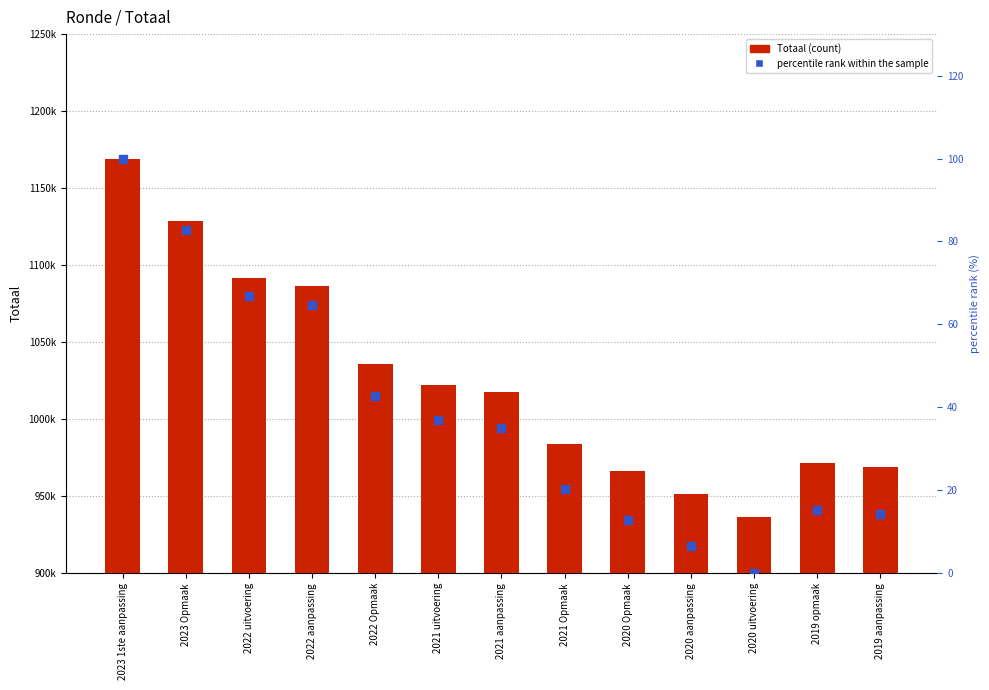

At which category is the sum across all series the highest?

2023 1ste aanpassing